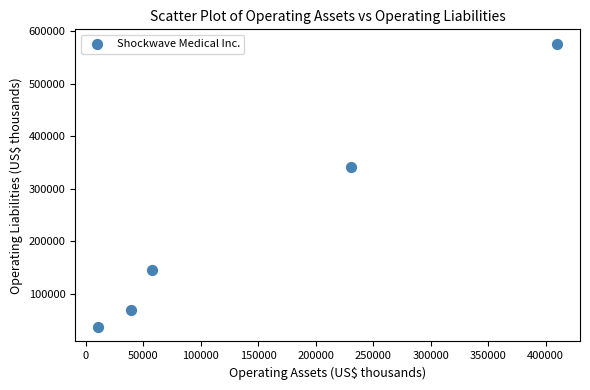

What is the range of X values (max minus min)?

398863